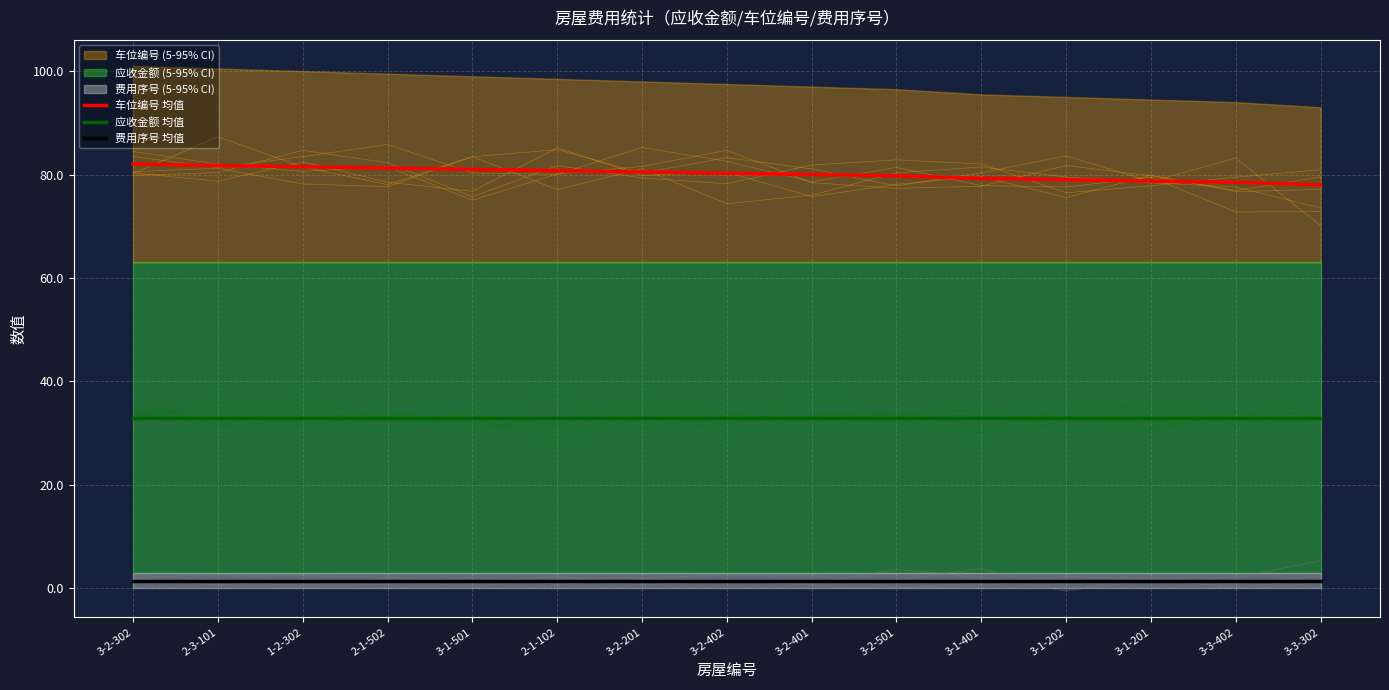

True or false: 应收金额 均值 has more than 0 interior local peaks.

False